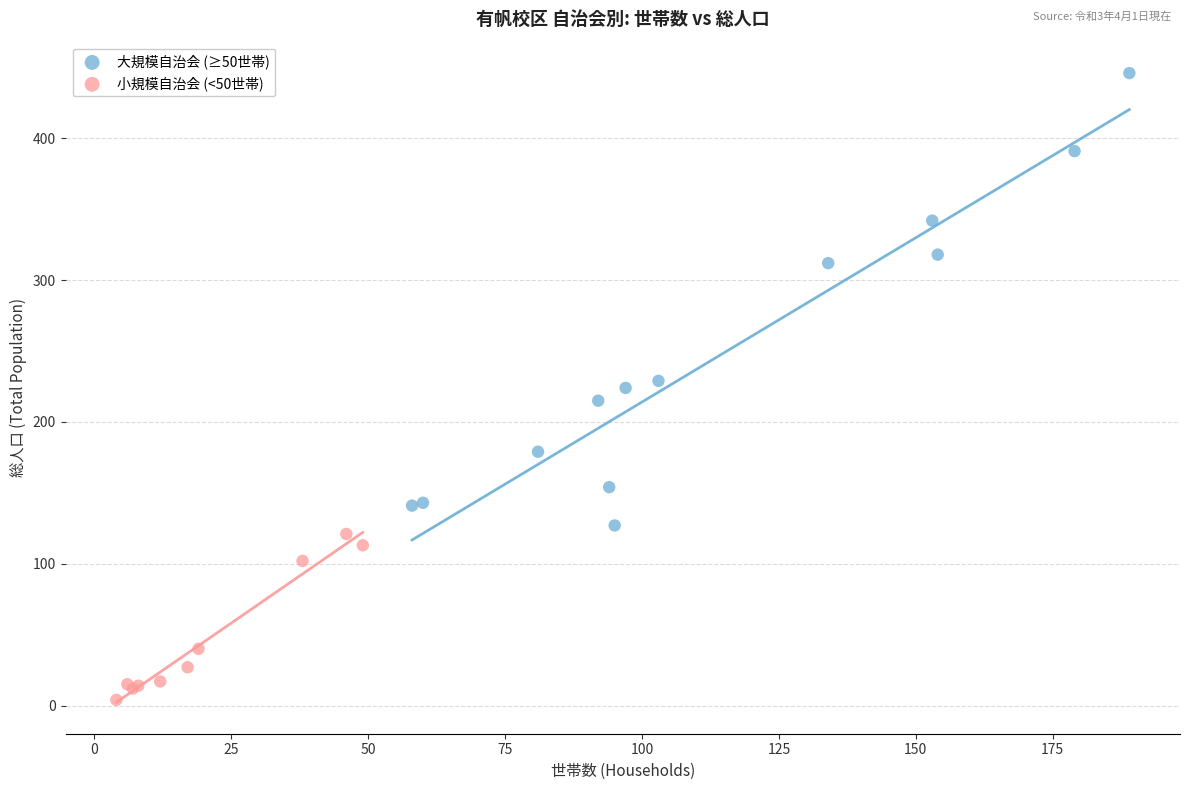

Which series contains the highest Y value?

大規模自治会 (≥50世帯)